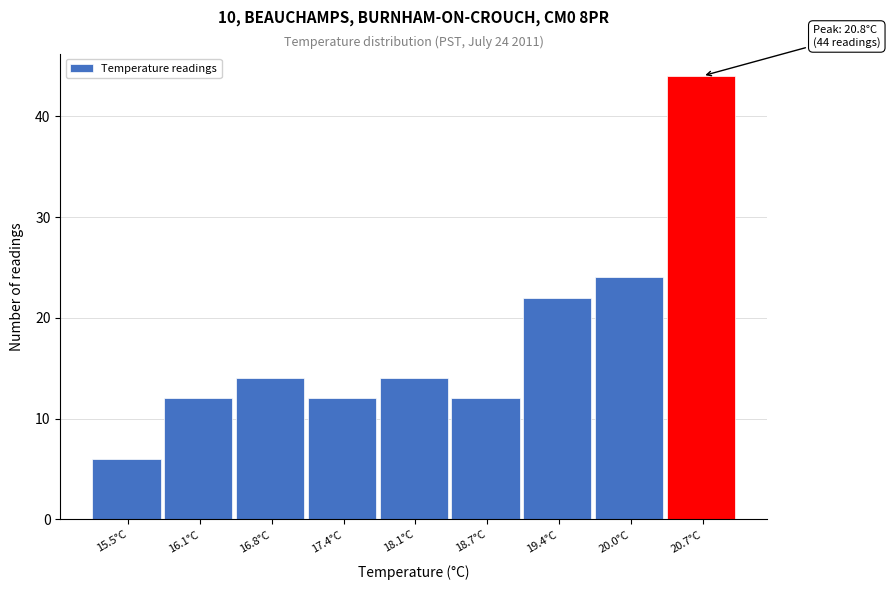

Reading left to right, transcribe all the data shown in this chart.

6	12	14	12	14	12	22	24	44